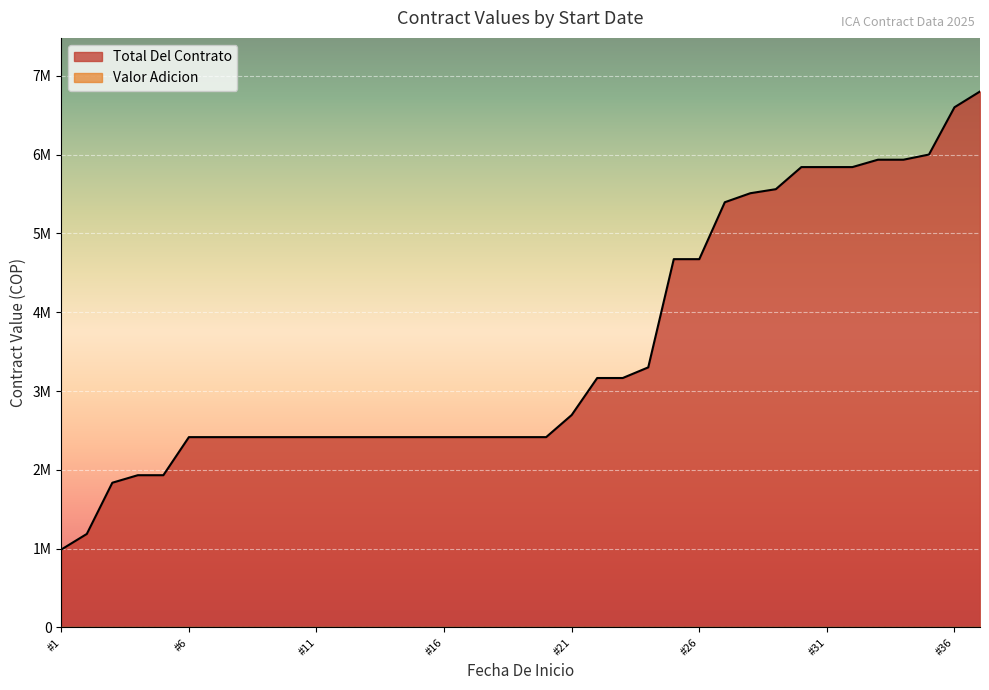

Does the chart display data point markers on the line(s)?

No